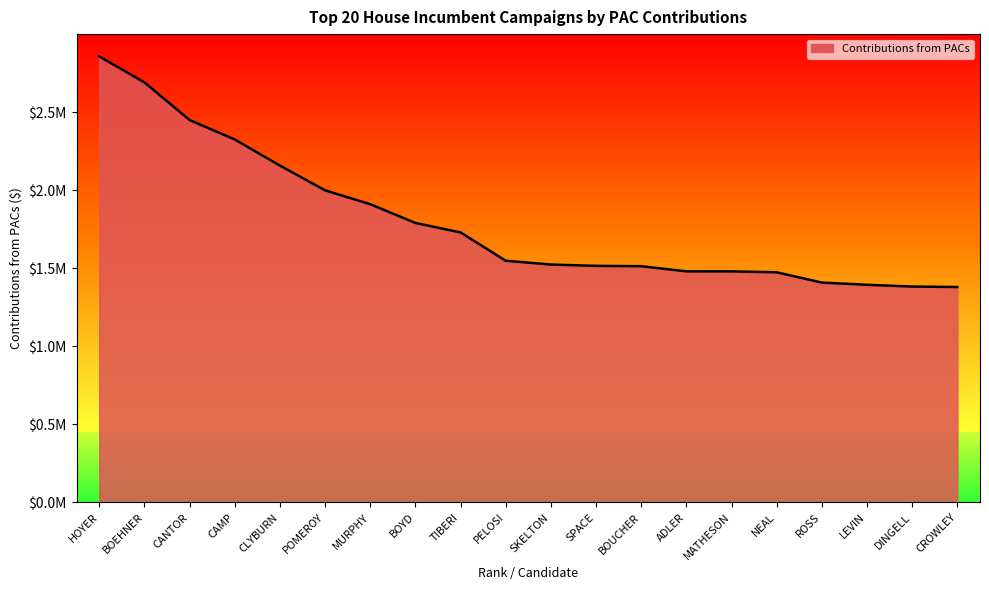

List the labels in order of value, smallest first.

CROWLEY, DINGELL, LEVIN, ROSS, NEAL, MATHESON, ADLER, BOUCHER, SPACE, SKELTON, PELOSI, TIBERI, BOYD, MURPHY, POMEROY, CLYBURN, CAMP, CANTOR, BOEHNER, HOYER